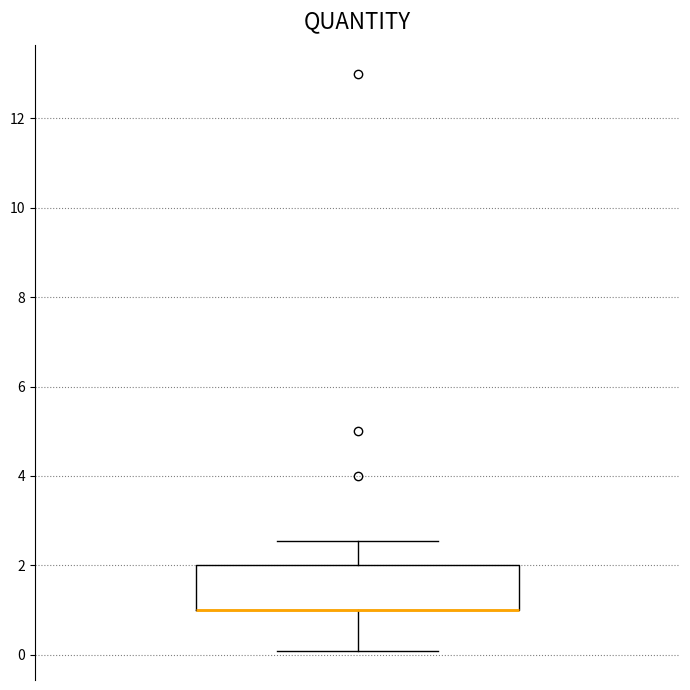

Where is the lower edge of the box on the y-axis? The values are not printed on the chart, so give them approximately, as read against the axis.

1.0